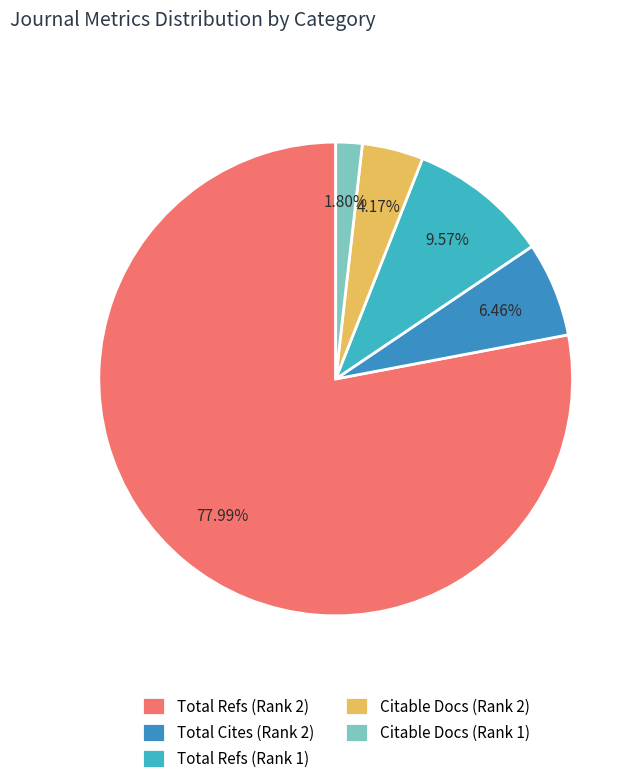

What is the ratio of the value at Citable Docs (Rank 2) to the value at Citable Docs (Rank 1)?

2.3